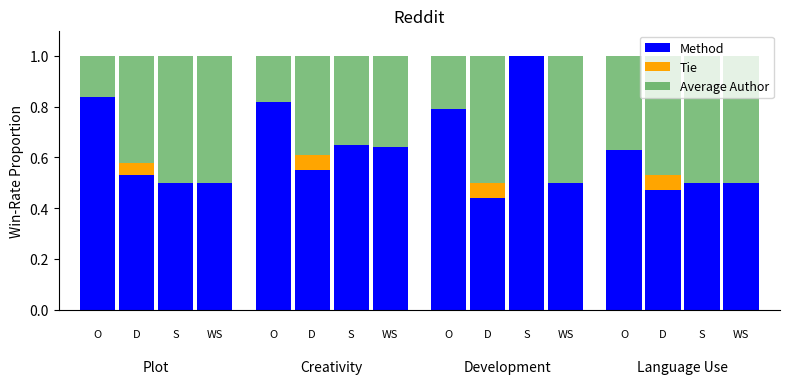

Between 4 and 13, which series saw the biggest shift?

Method